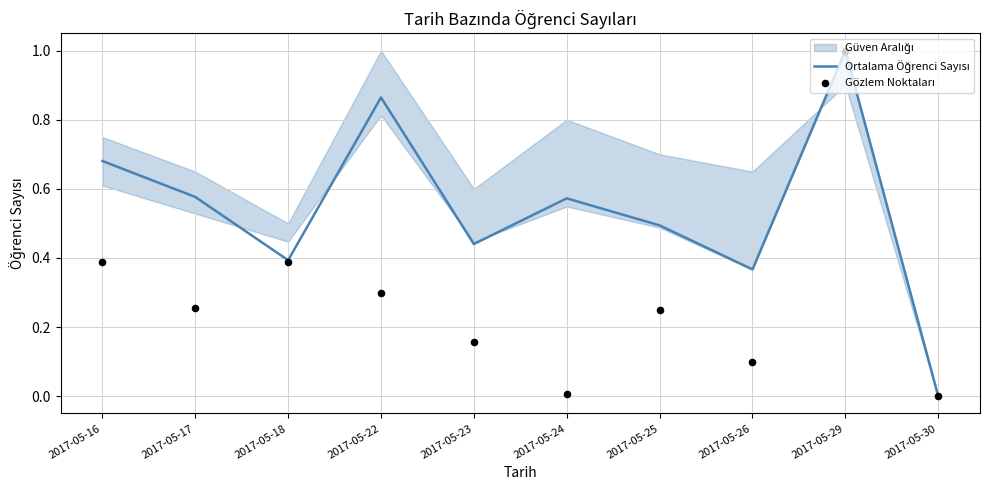

At which category is the sum across all series the highest?

2017-05-29